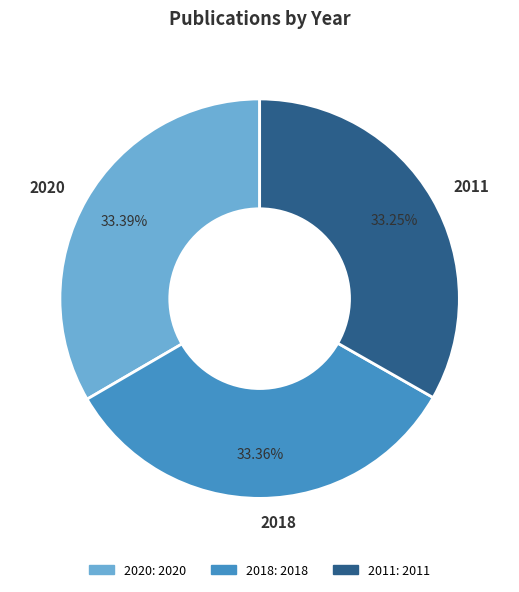

Is 2018 the majority of the pie?

No